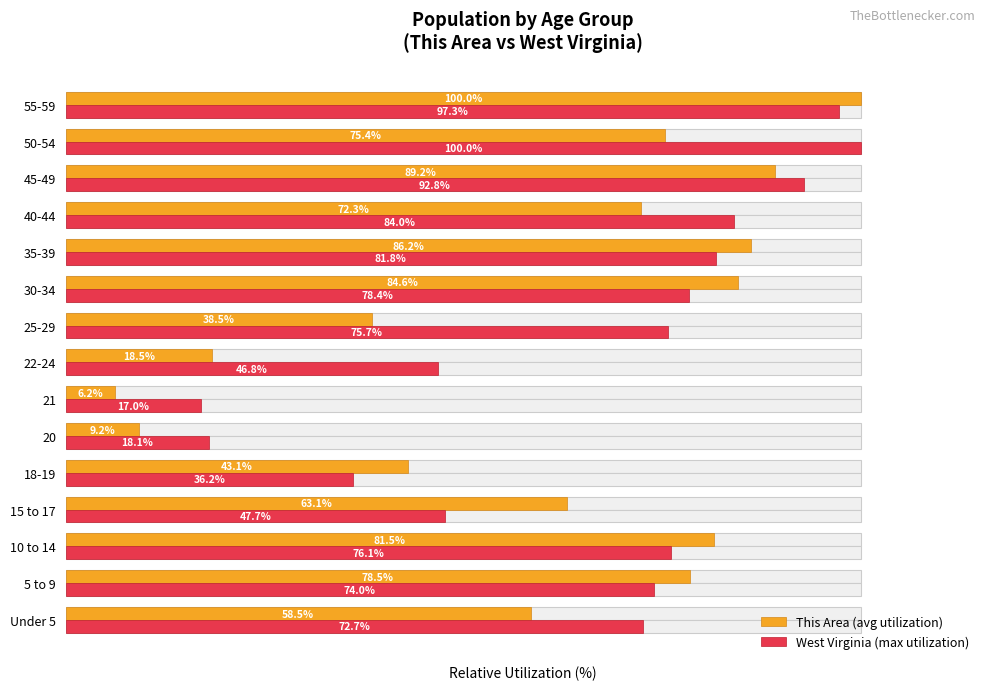

How many values in the West Virginia (max utilization) series exceed 75?

8